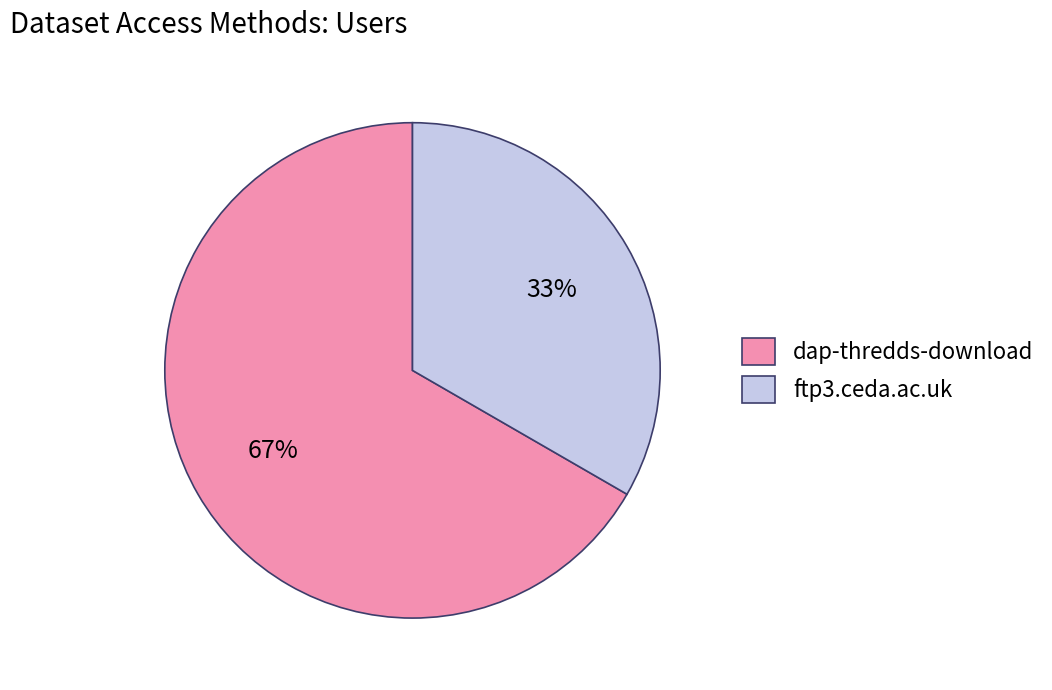

Count the number of slices in the pie.

2